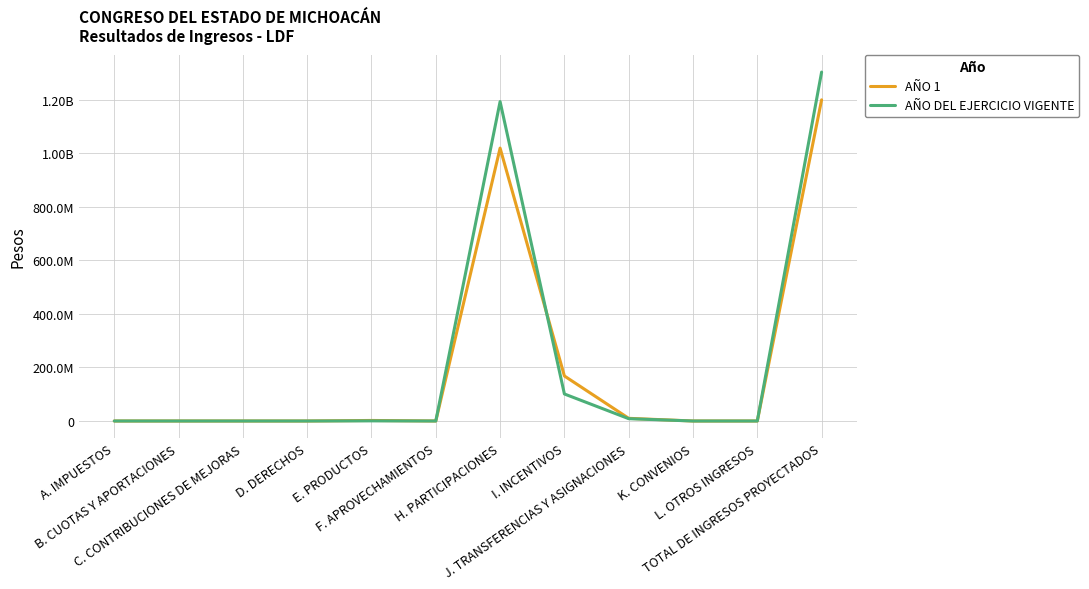

At which label is AÑO DEL EJERCICIO VIGENTE closest to 651748767?

H. PARTICIPACIONES